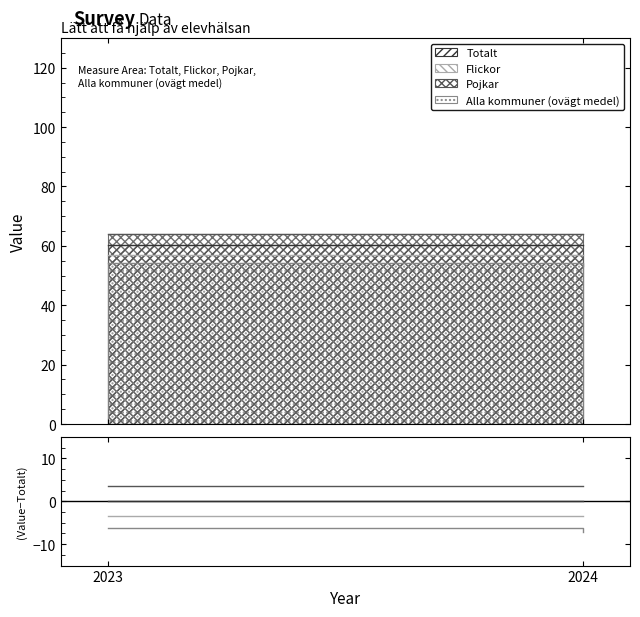

Is it true that Alla kommuner (ovägt medel) equals -6.3 at 2023?

True